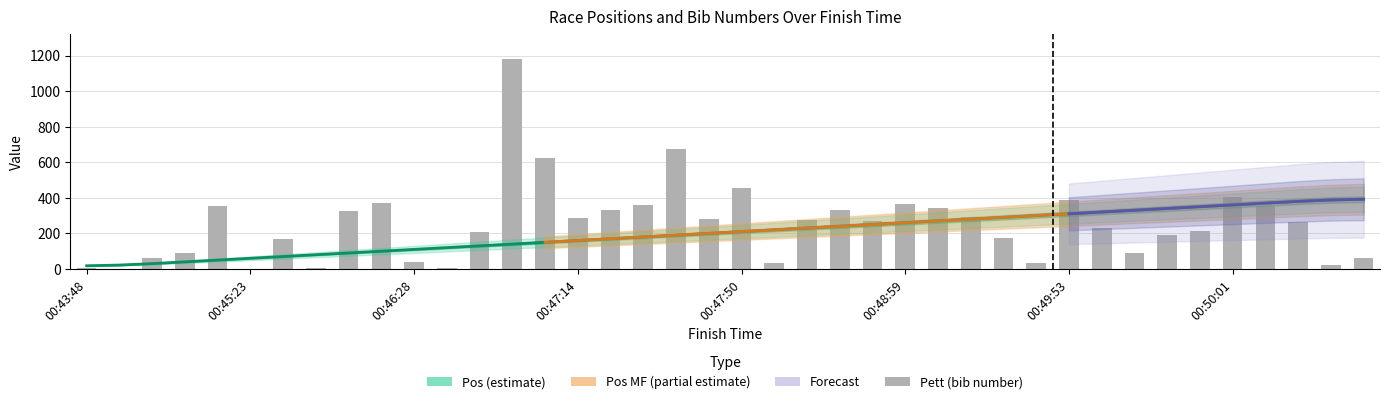

What is the minimum value for Pett?

1